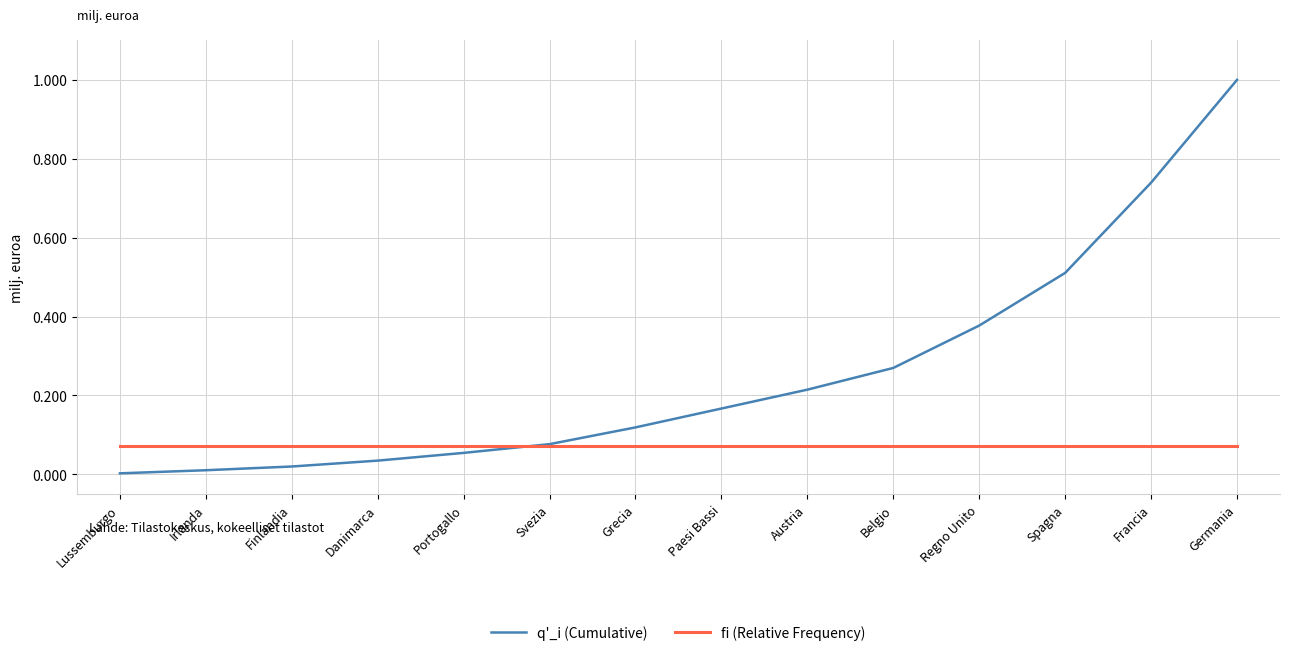

Rank the series by their average value, from lowest to highest.

fi (Relative Frequency), q'_i (Cumulative)